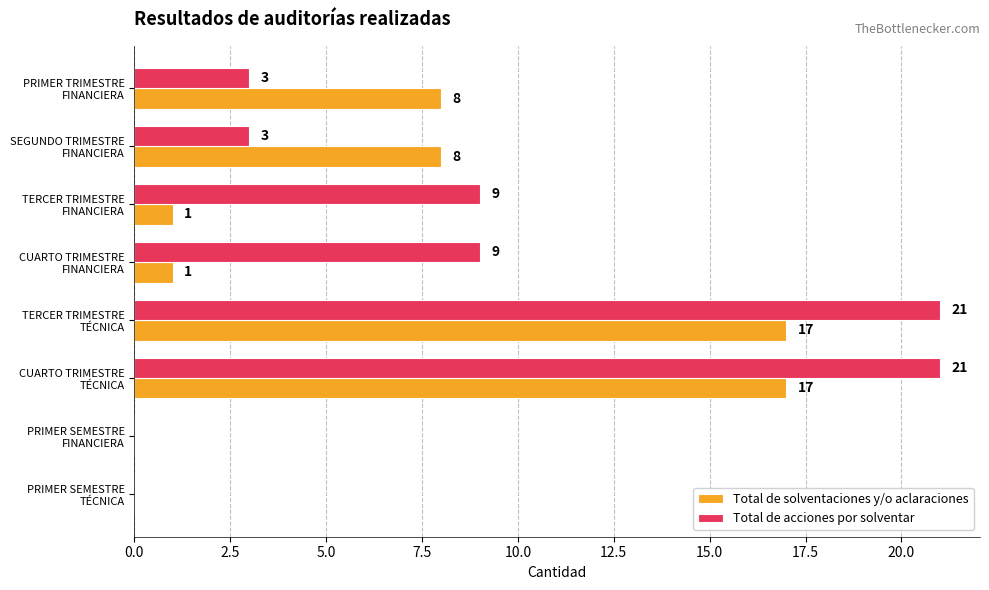

What is the maximum value shown in the chart?

21